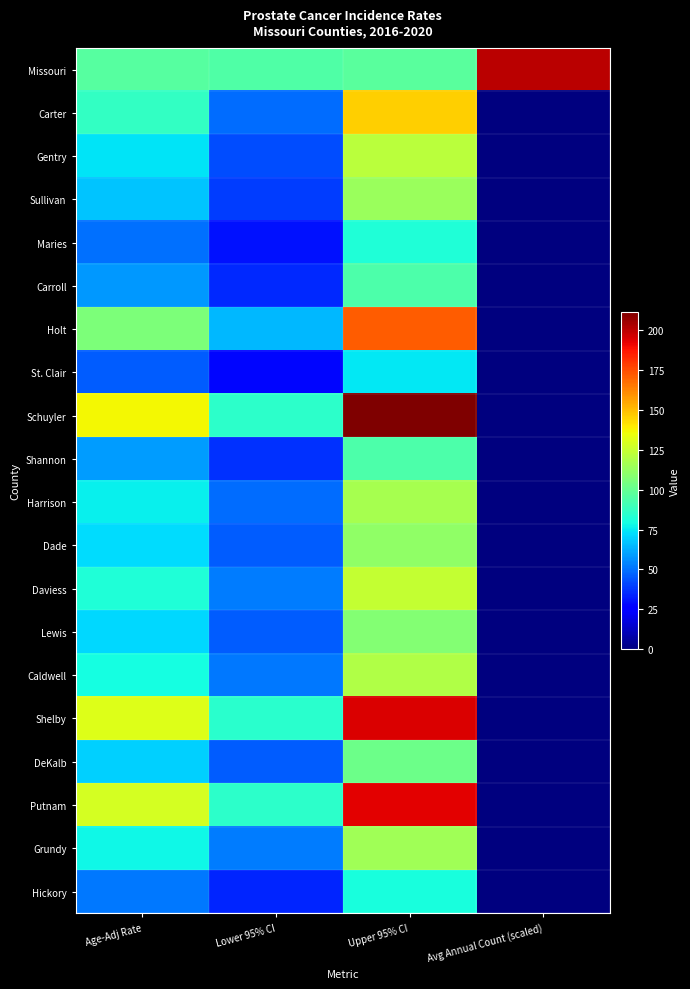

At which category is the sum across all series the highest?

Upper 95% CI